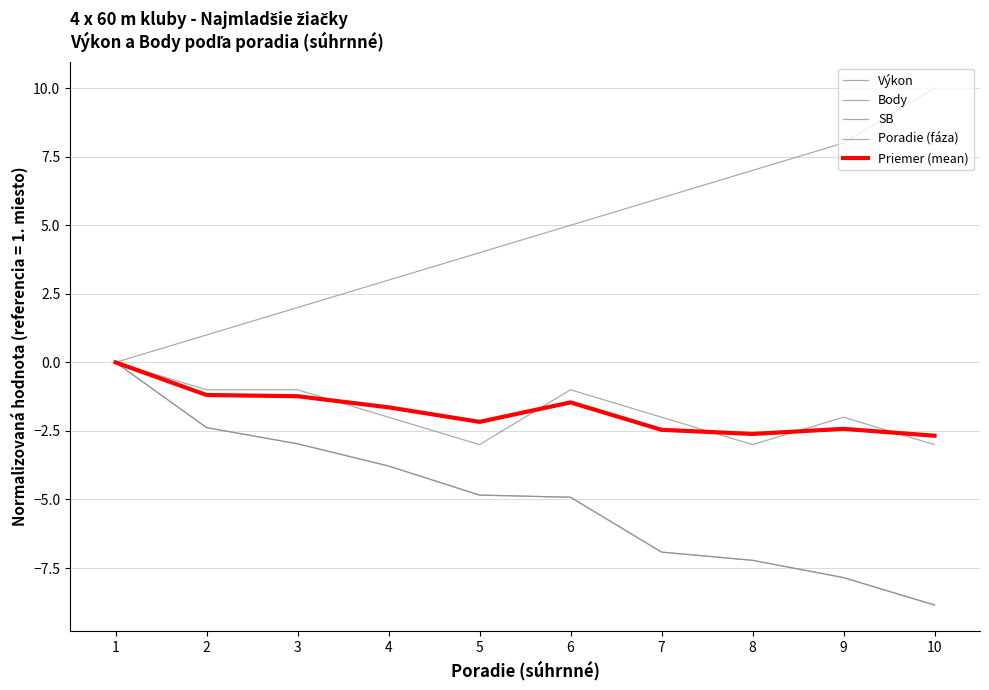

Reading right to left, extract all data points from this chart.

Výkon: 10=-8.9	9=-7.9	8=-7.2	7=-6.9	6=-4.9	5=-4.8	4=-3.8	3=-3.0	2=-2.4	1=0.0
Body: 10=10.0	9=8.0	8=7.0	7=6.0	6=5.0	5=4.0	4=3.0	3=2.0	2=1.0	1=0.0
SB: 10=-8.9	9=-7.9	8=-7.2	7=-6.9	6=-4.9	5=-4.8	4=-3.8	3=-3.0	2=-2.4	1=0.0
Poradie (fáza): 10=-3.0	9=-2.0	8=-3.0	7=-2.0	6=-1.0	5=-3.0	4=-2.0	3=-1.0	2=-1.0	1=0.0
Priemer (mean): 10=-2.7	9=-2.4	8=-2.6	7=-2.5	6=-1.5	5=-2.2	4=-1.6	3=-1.2	2=-1.2	1=0.0